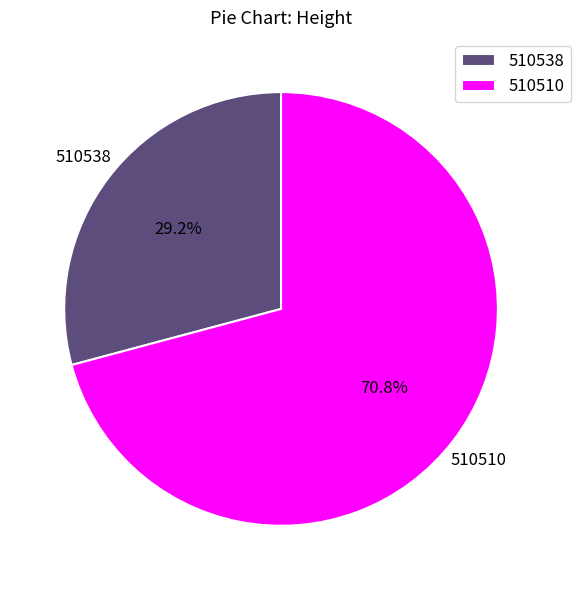

Is there any slice that represents more than half of the pie?

Yes